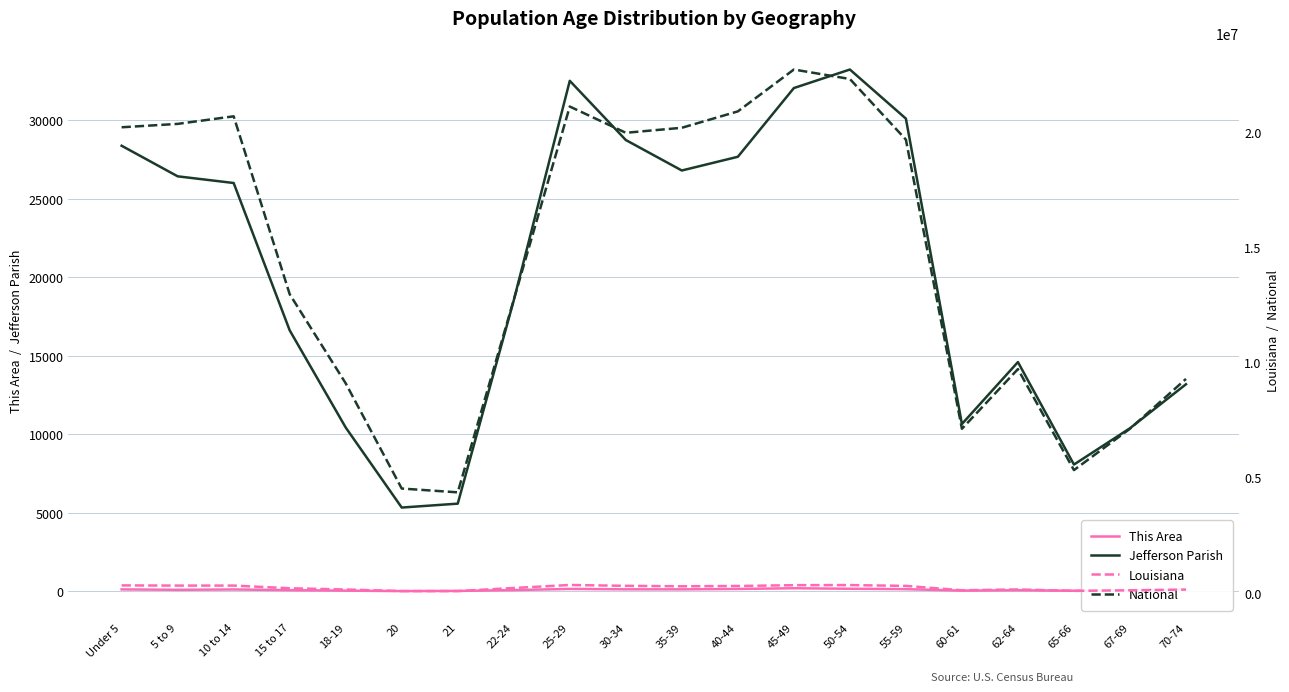

Is it true that Louisiana equals 66003 at 18-19?

False